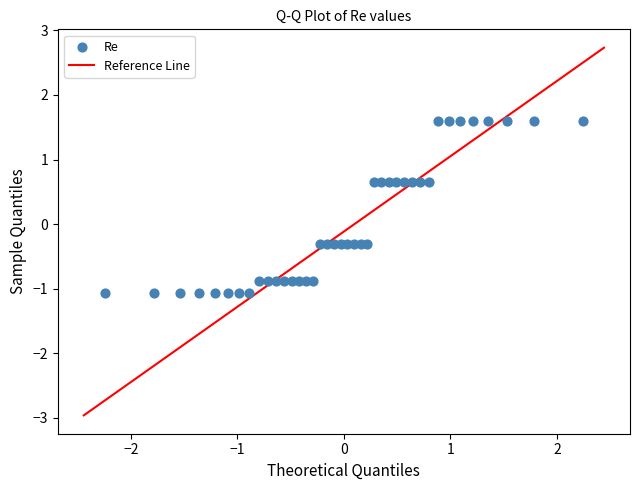

What is the range of Y values (max minus min)?

2.7